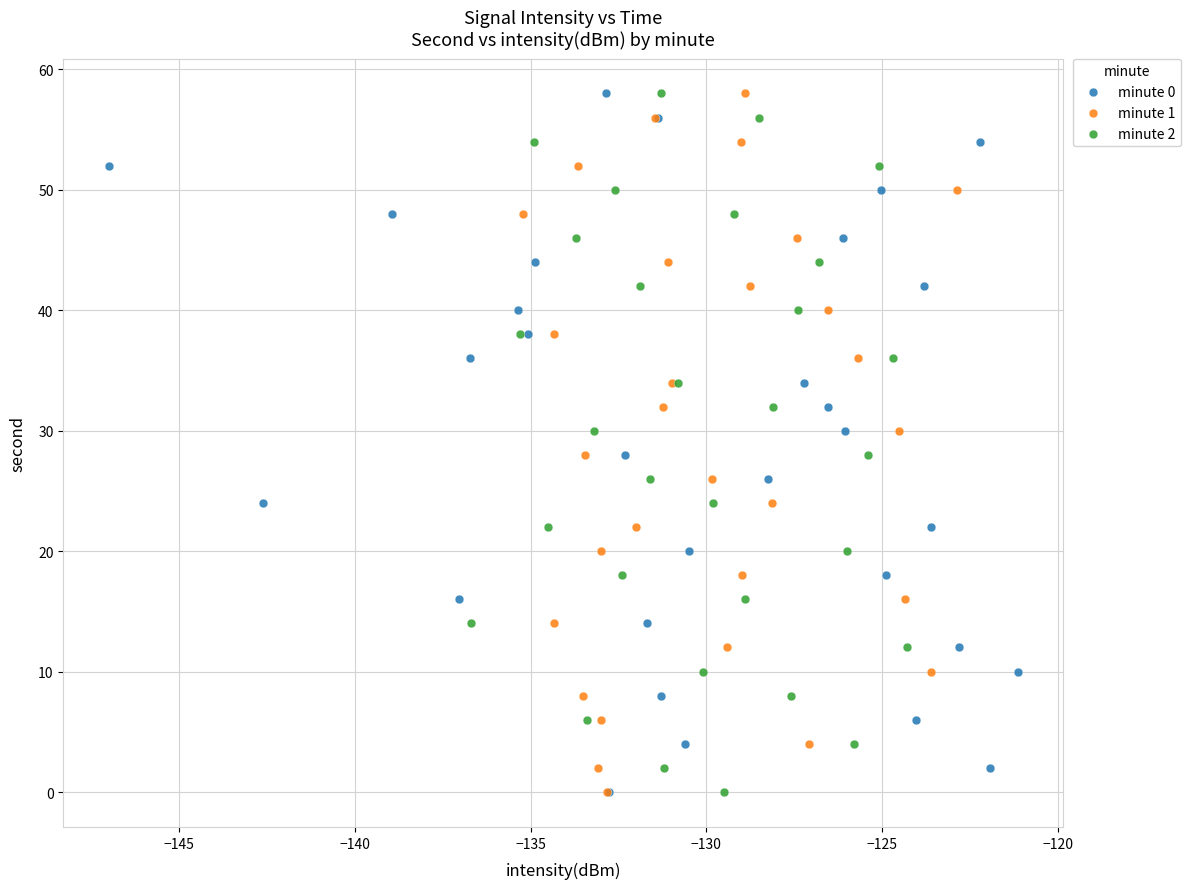

What are all the series names shown in the legend?

minute 0, minute 1, minute 2